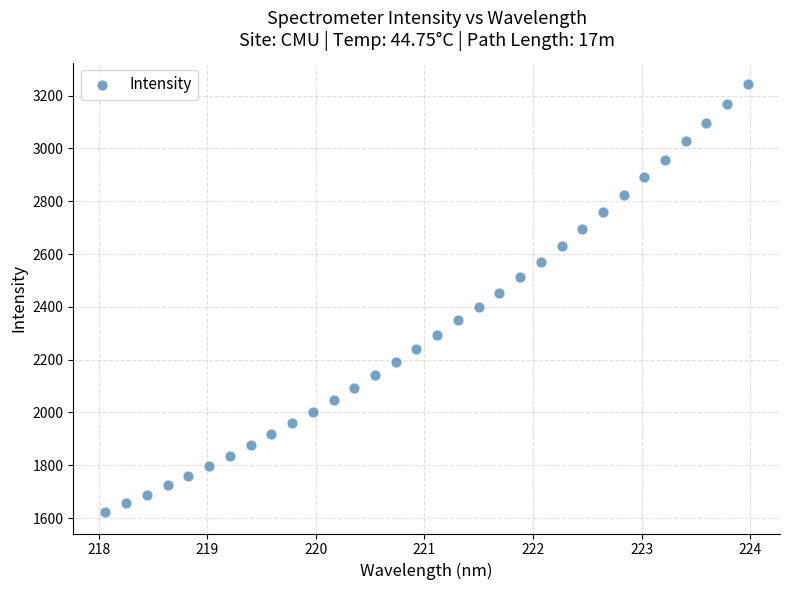

What is the range of X values (max minus min)?

5.9